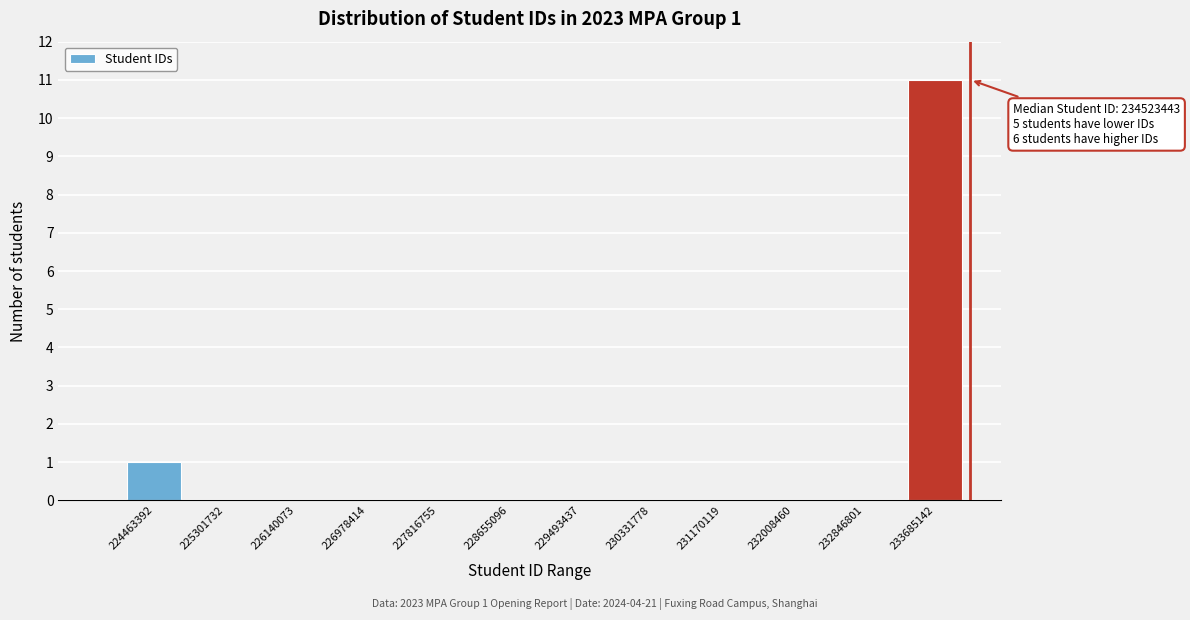

Is it true that the value at 224463392 is 2?

False